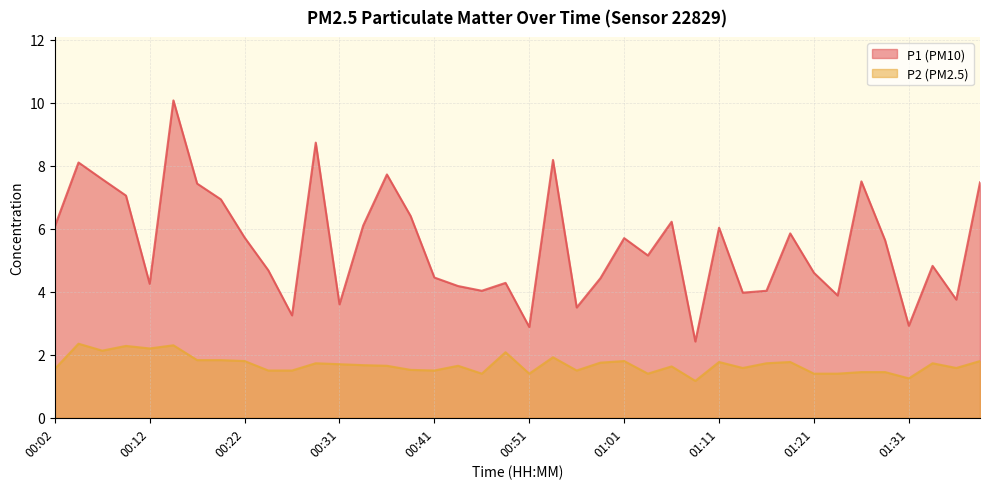

At how many categories does at least one series exceed 8?

4